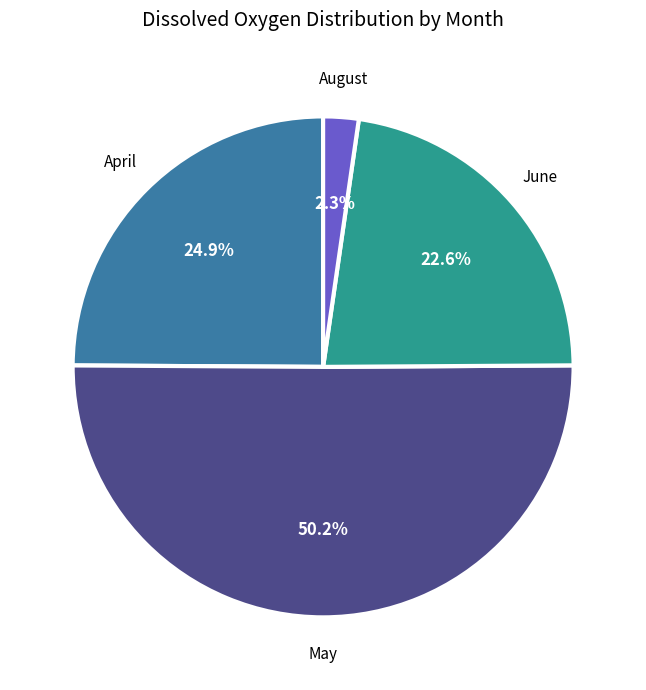

Rank the categories by value from highest to lowest.

May, April, June, August